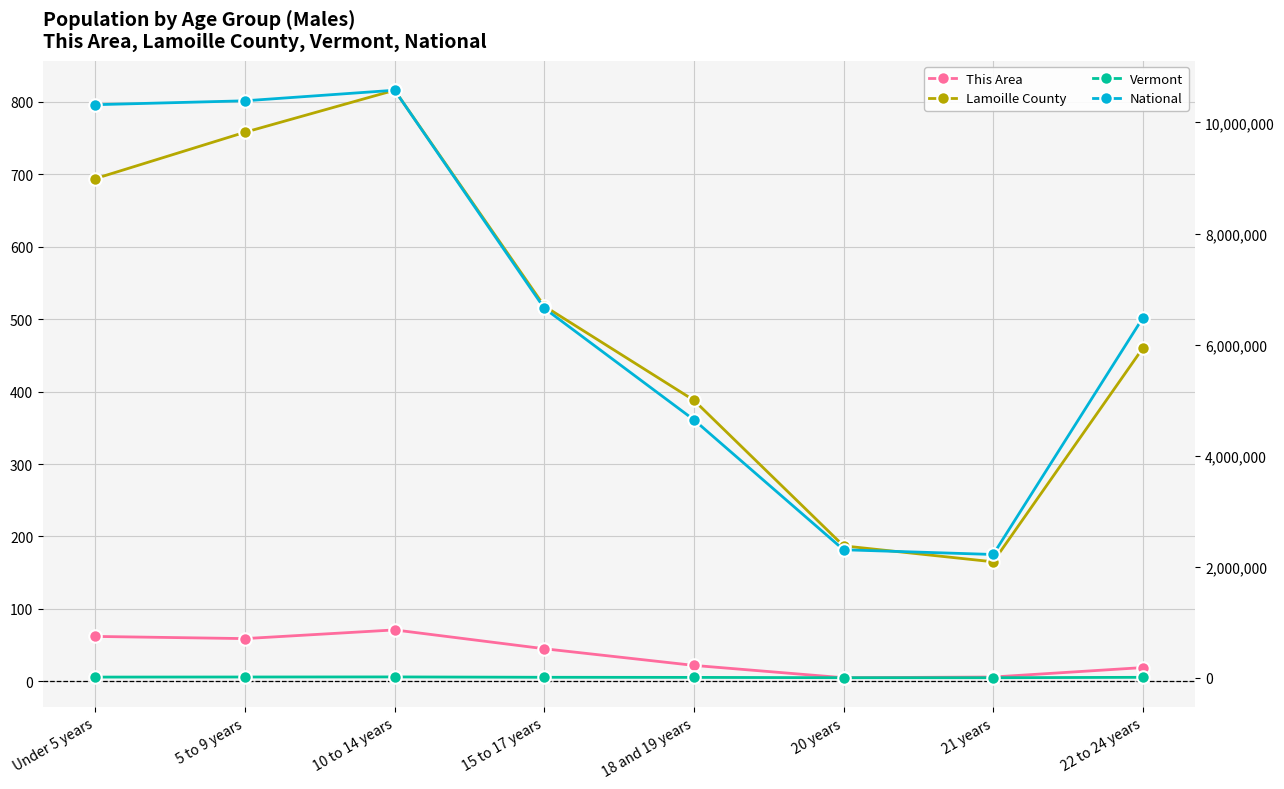

At which label does Lamoille County first exceed 518?

Under 5 years